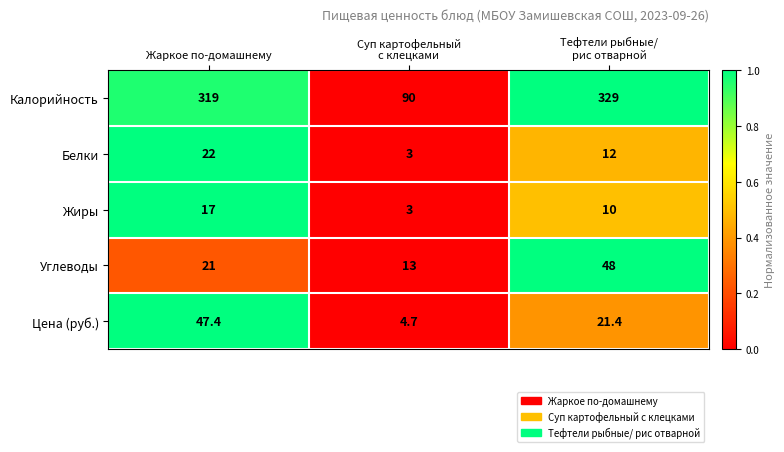

True or false: Жиры has a value of 29.5 at Жаркое по-домашнему.

False